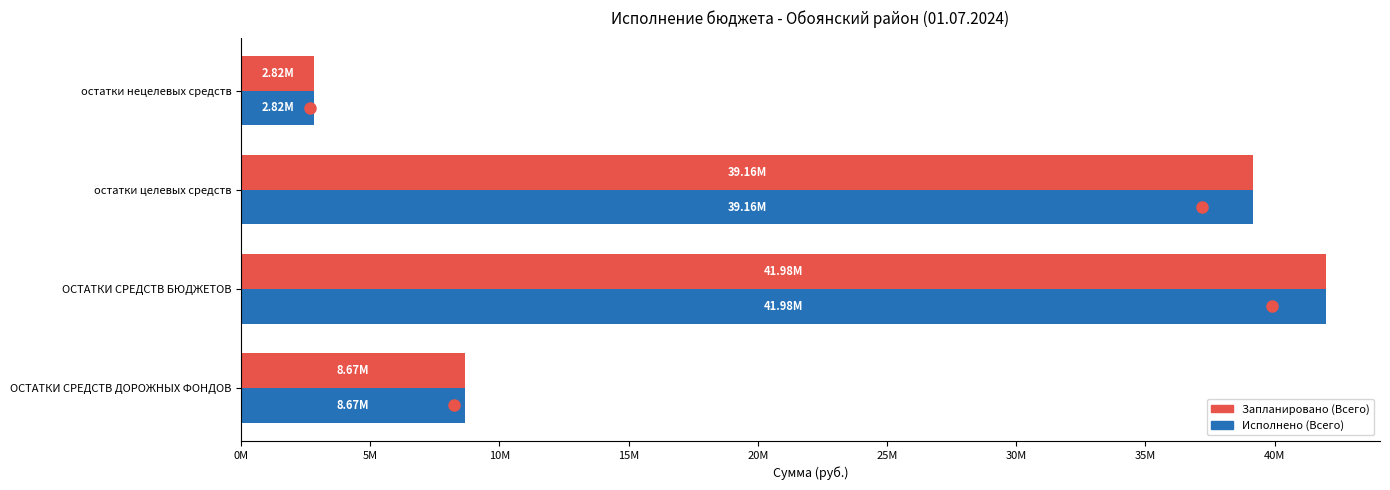

At which category is the sum across all series the highest?

ОСТАТКИ СРЕДСТВ БЮДЖЕТОВ